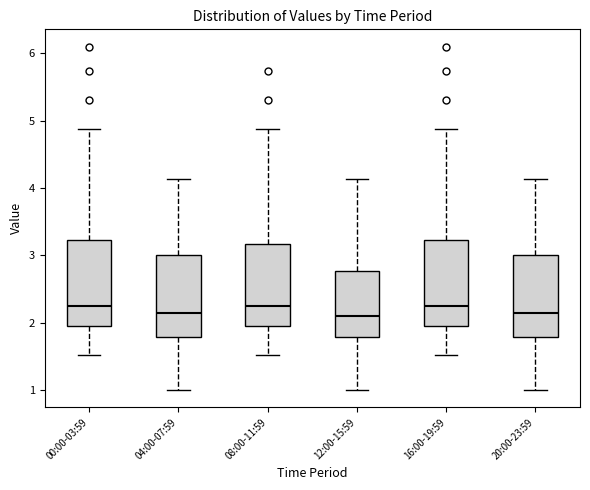

Reading left to right, transcribe this box plot: for each box, give where its median line is, the range the box spans, and where its two whiskers end, as read against the y-axis. The values are not printed on the chart, so give them approximately, as read against the axis.

00:00-03:59: median 2.3, box 2.0 to 3.2, whiskers 1.5 to 4.9
04:00-07:59: median 2.2, box 1.8 to 3.0, whiskers 1.0 to 4.1
08:00-11:59: median 2.3, box 2.0 to 3.2, whiskers 1.5 to 4.9
12:00-15:59: median 2.1, box 1.8 to 2.8, whiskers 1.0 to 4.1
16:00-19:59: median 2.3, box 2.0 to 3.2, whiskers 1.5 to 4.9
20:00-23:59: median 2.2, box 1.8 to 3.0, whiskers 1.0 to 4.1